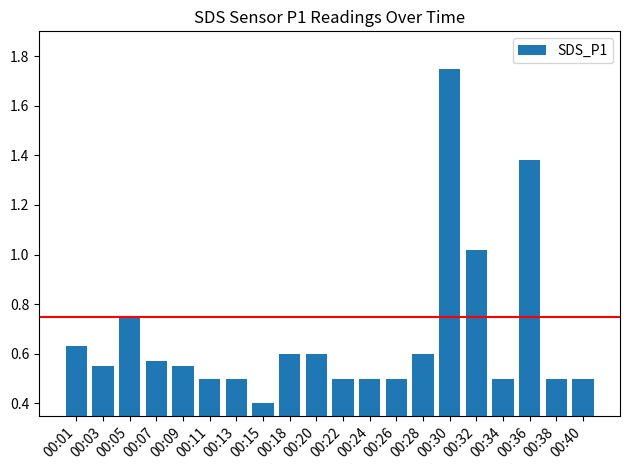

What is the minimum value shown in the chart?

0.4